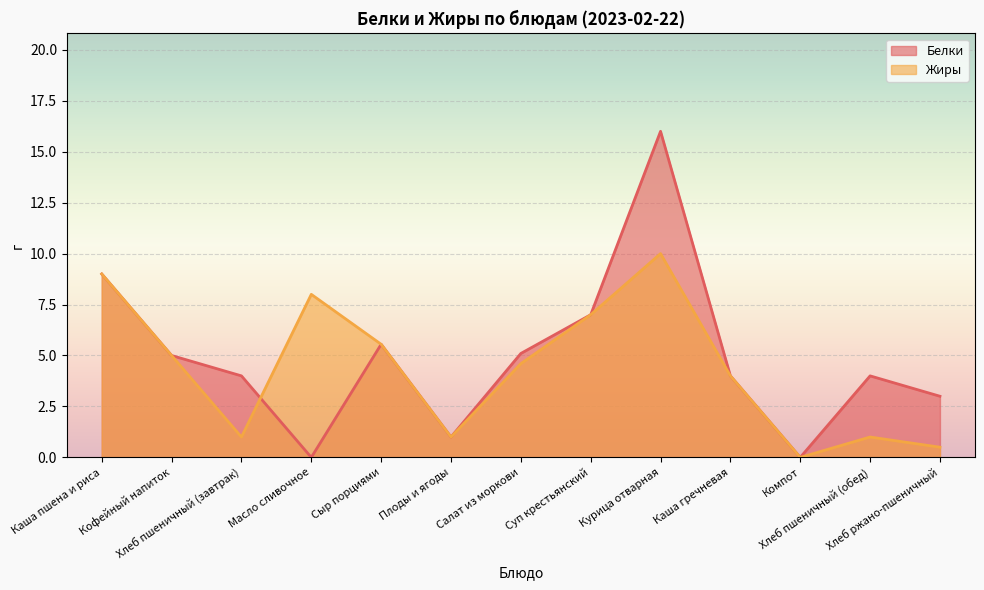

How many data points does each series have?

13